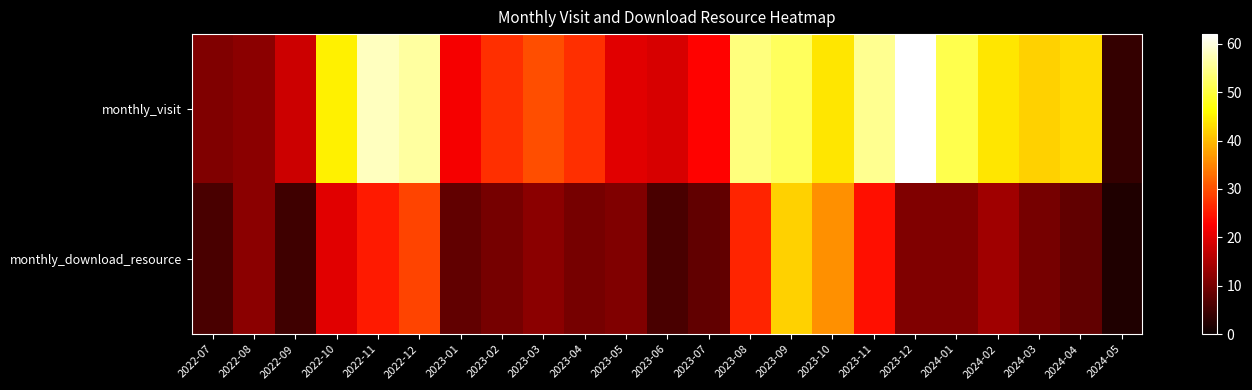

What is the maximum value shown in the chart?

62